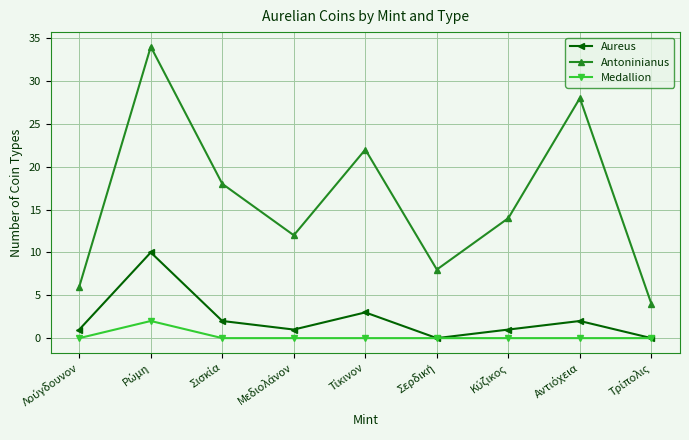

Which series has the largest total across all categories?

Antoninianus